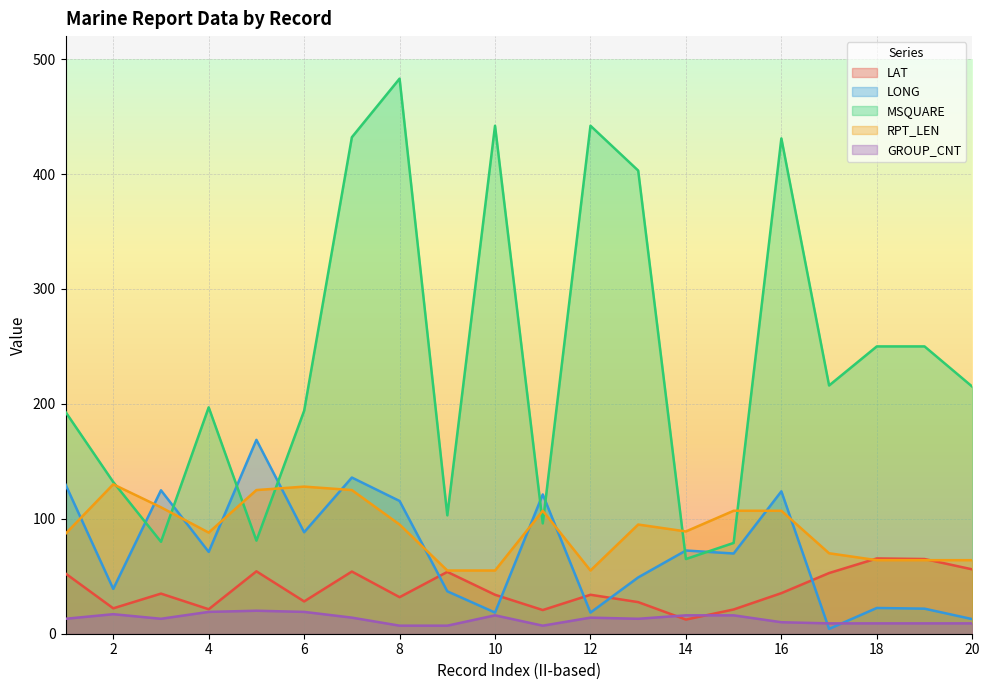

Reading left to right, extract all data points from this chart.

LAT: 52.4	22.1	34.9	21.3	54.3	28.1	54.1	31.8	53.8	33.9	20.6	33.9	27.5	12.3	21.1	35.3	52.8	65.5	65.0	56.0
LONG: 129.8	39.0	124.8	71.2	168.7	88.3	135.9	115.5	36.9	18.4	121.2	18.4	49.0	72.4	69.8	123.9	4.2	22.4	21.8	12.7
MSQUARE: 193.0	132.0	80.0	197.0	81.0	194.0	432.0	483.0	103.0	442.0	96.0	442.0	403.0	65.0	79.0	431.0	216.0	250.0	250.0	215.0
RPT_LEN: 87.0	130.0	110.0	88.0	125.0	128.0	125.0	95.0	55.0	55.0	107.0	55.0	95.0	89.0	107.0	107.0	70.0	64.0	64.0	64.0
GROUP_CNT: 13.0	17.0	13.0	19.0	20.0	19.0	14.0	7.0	7.0	16.0	7.0	14.0	13.0	16.0	16.0	10.0	9.0	9.0	9.0	9.0